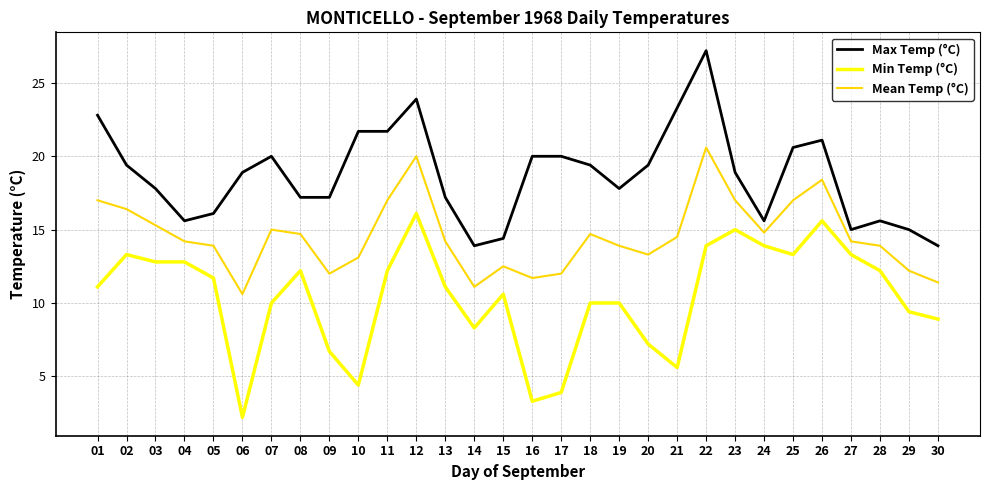

What is the difference between the maximum and second lowest values in the Min Temp (°C) series?

12.8